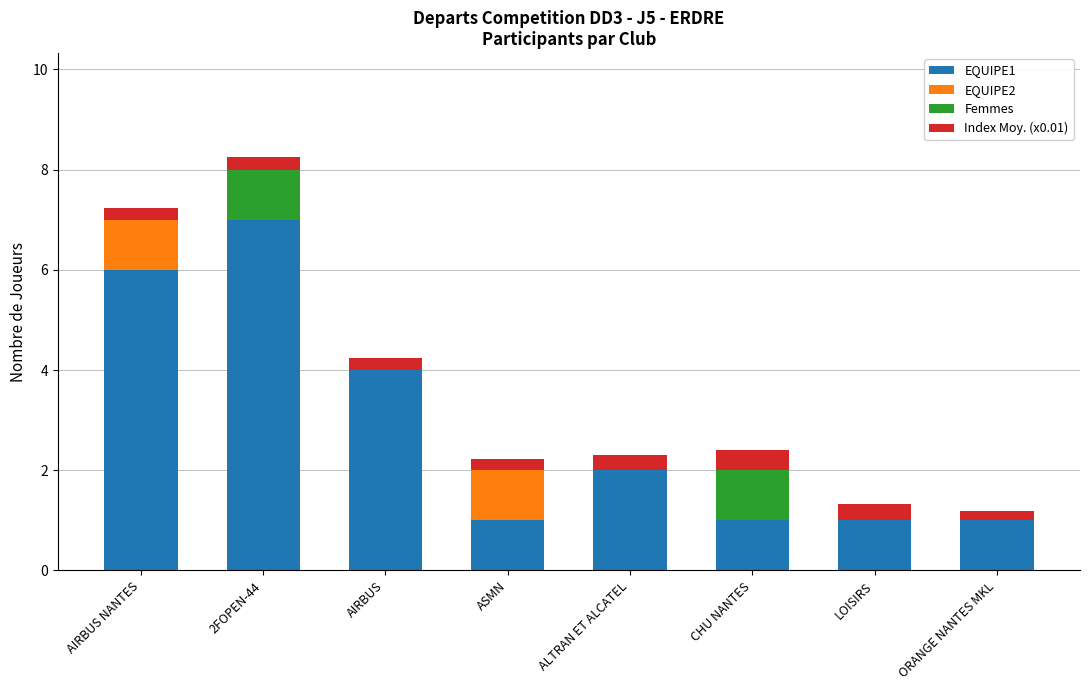

At which category is the sum across all series the highest?

2FOPEN-44